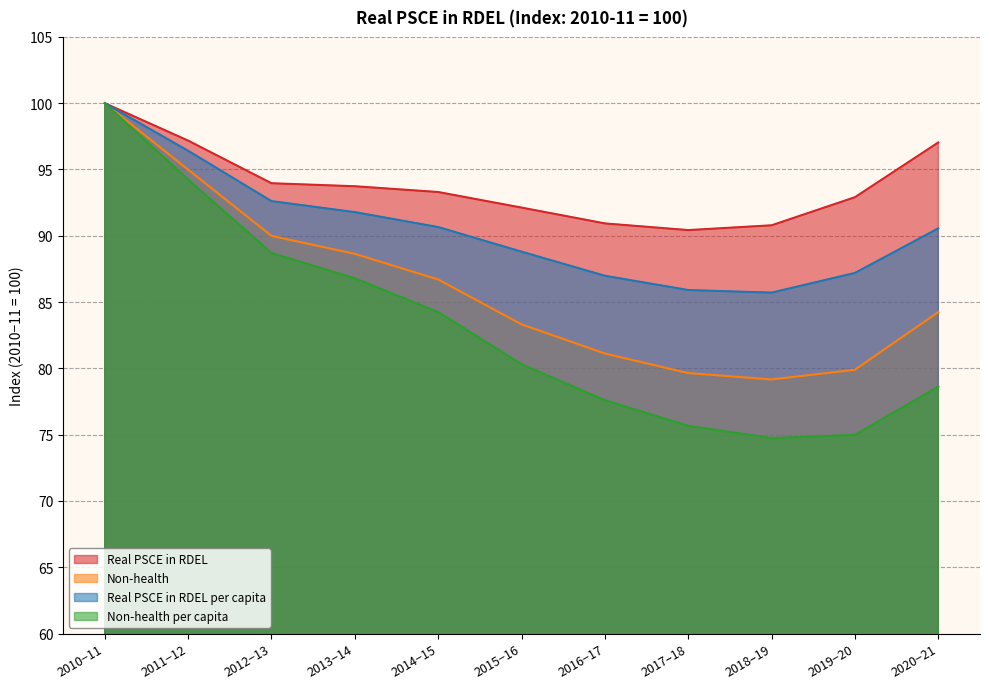

True or false: Non-health per capita has more than 1 interior local peaks.

False